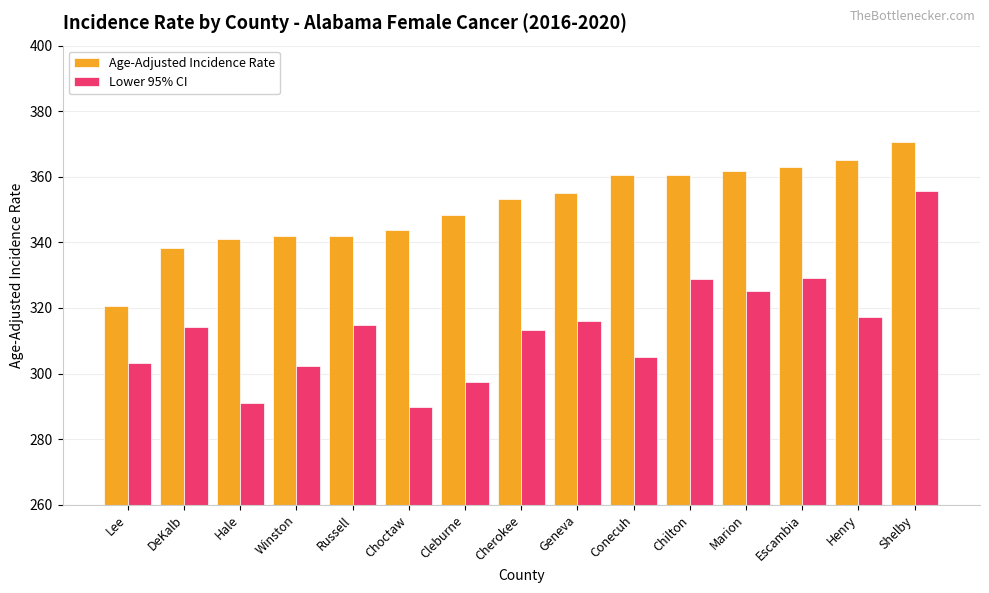

Rank the series at Marion from lowest to highest value.

Lower 95% CI, Age-Adjusted Incidence Rate